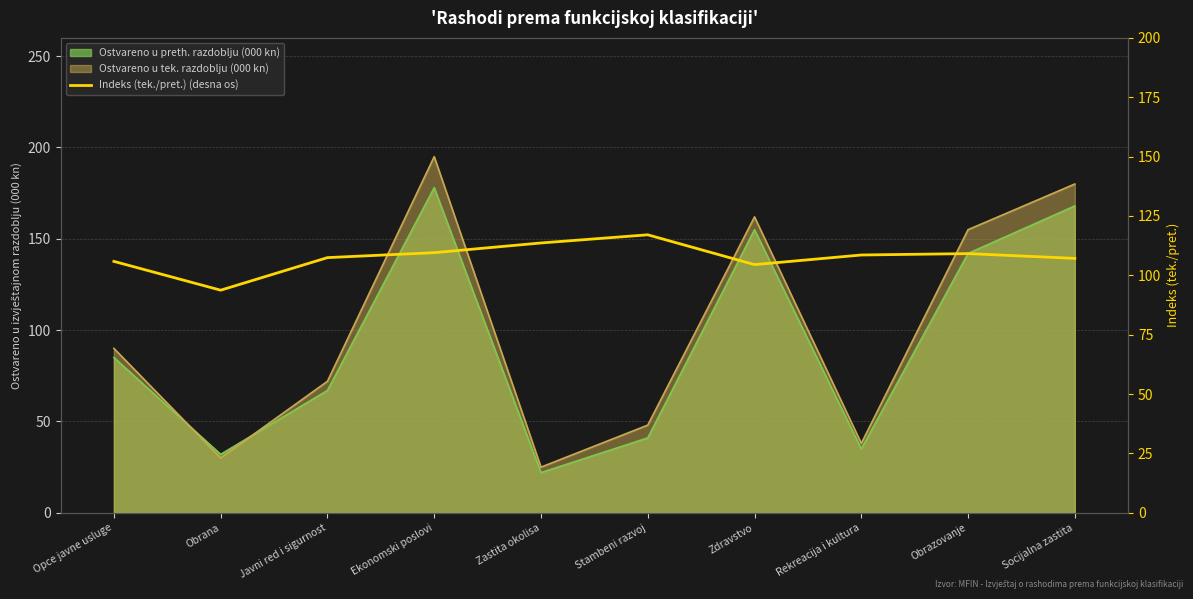

Where is the first local minimum?

Obrana